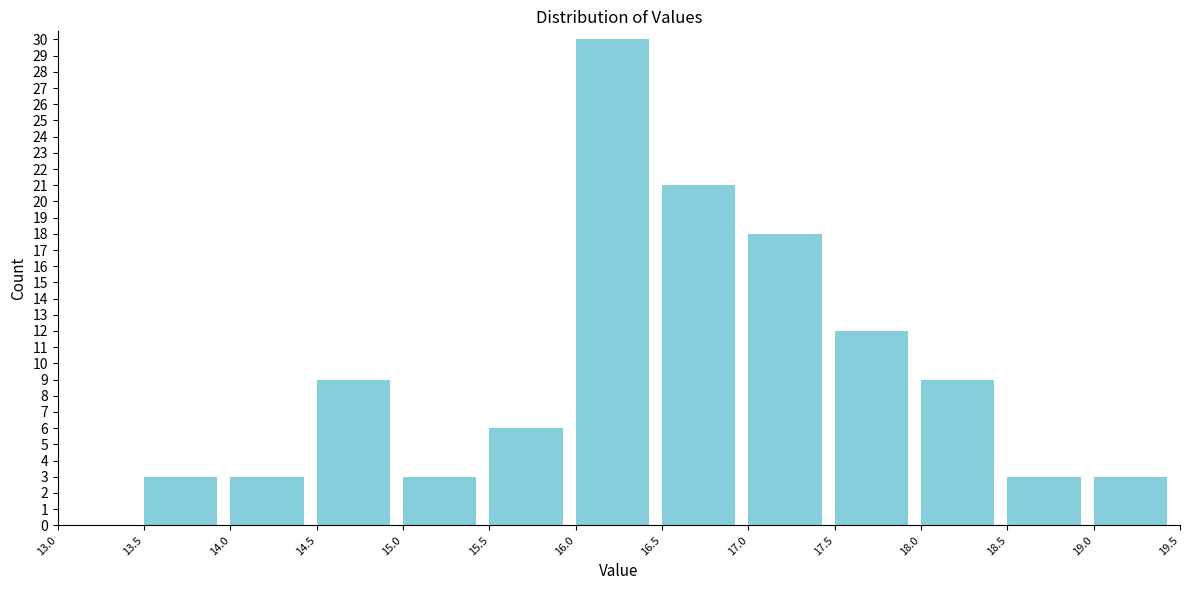

What is the height of the bar covering 16.0 to 16.5 on the x-axis? The values are not printed on the chart, so give them approximately, as read against the axis.

30